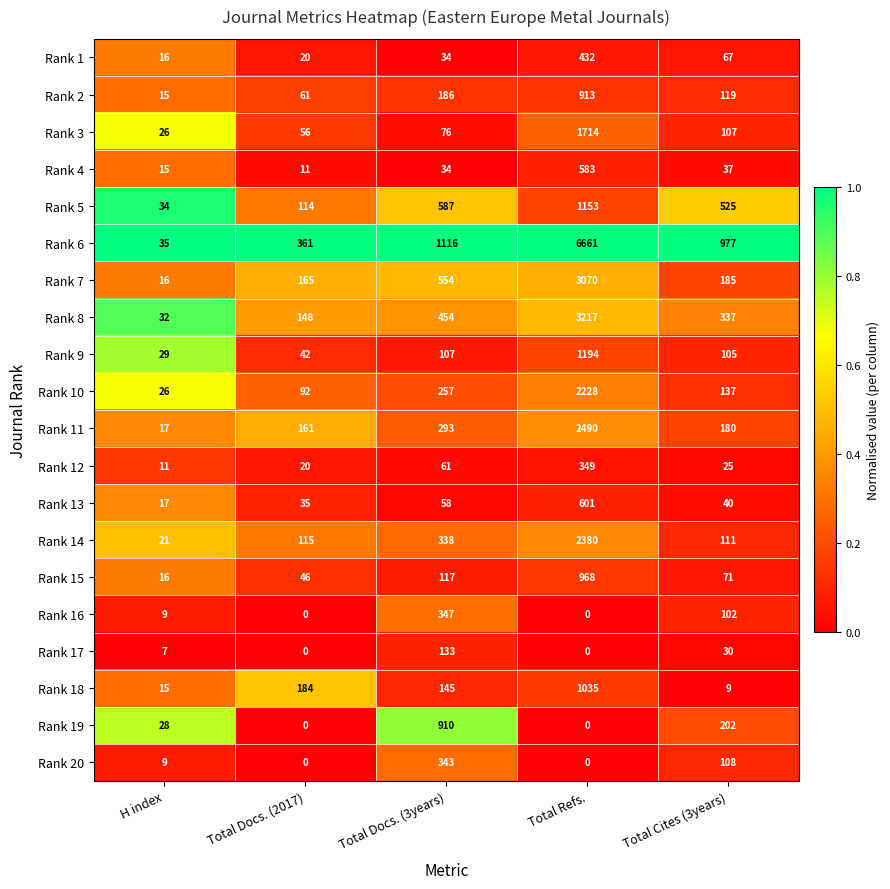

Rank the series at Total Cites (3years) from lowest to highest value.

Rank 18, Rank 12, Rank 17, Rank 4, Rank 13, Rank 1, Rank 15, Rank 16, Rank 9, Rank 3, Rank 20, Rank 14, Rank 2, Rank 10, Rank 11, Rank 7, Rank 19, Rank 8, Rank 5, Rank 6